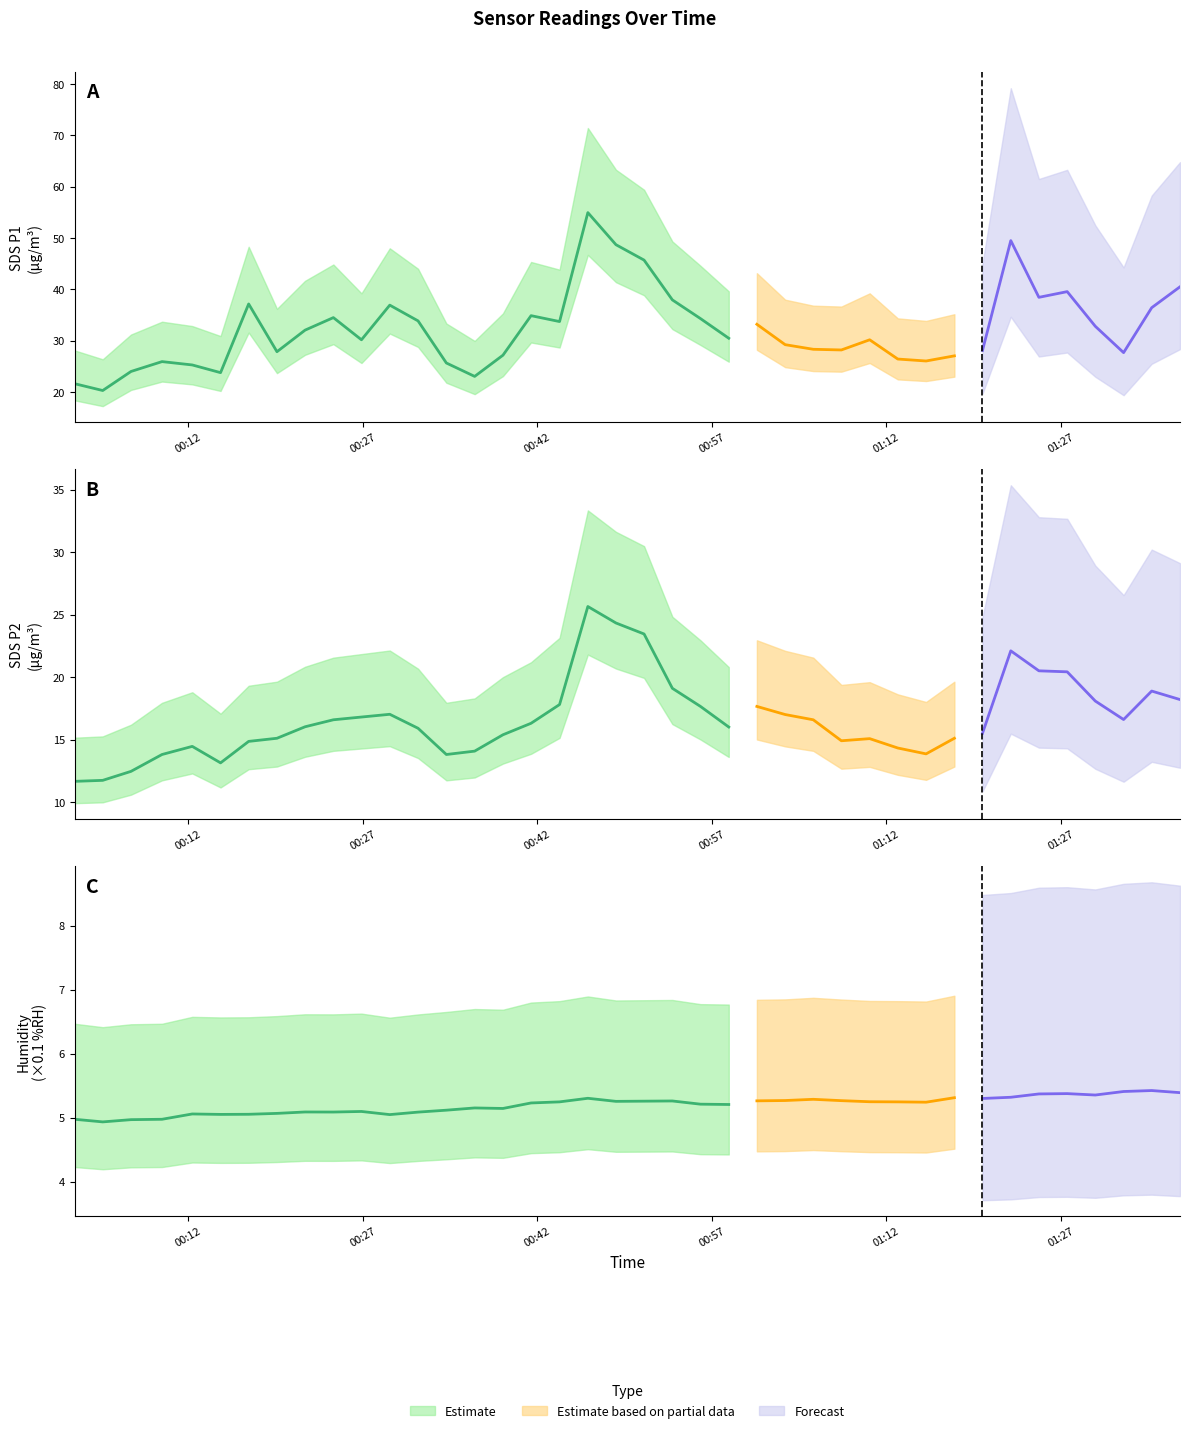

At 2022/03/11 01:32:25, list the series in order from smallest to largest.

SDS_P2, SDS_P1, BME280_humidity